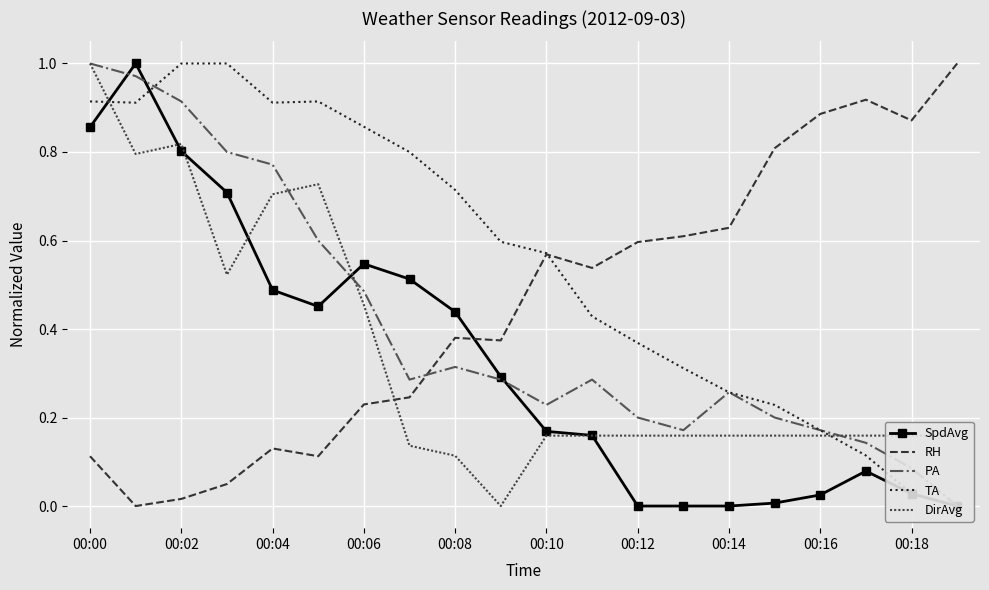

How many intersections are there between RH and SpdAvg?

1